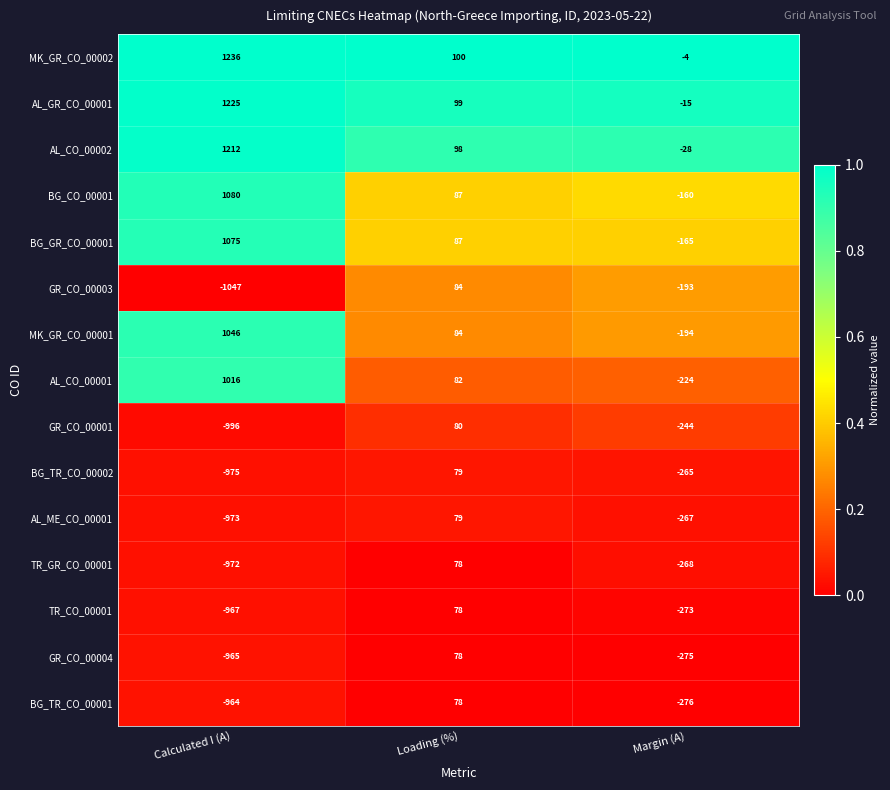

At which label is AL_CO_00002 closest to 592?

Loading (%)